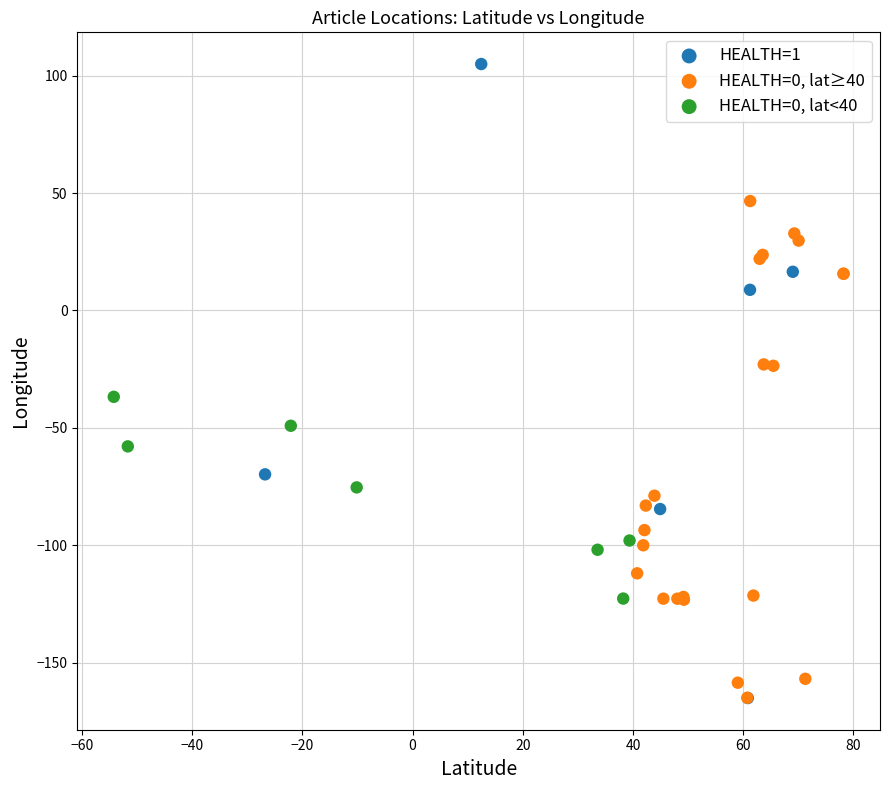

Which series has the widest spread of Y values?

HEALTH=1